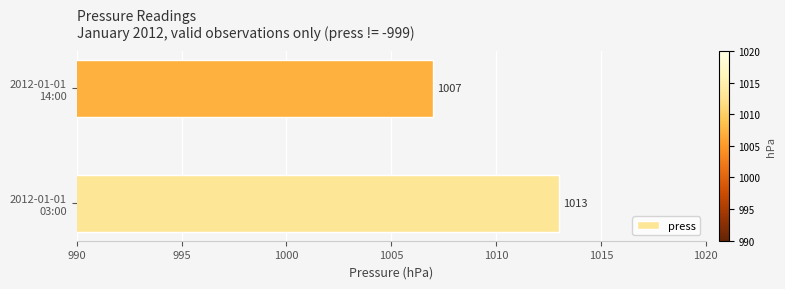

What is the minimum value shown in the chart?

1007